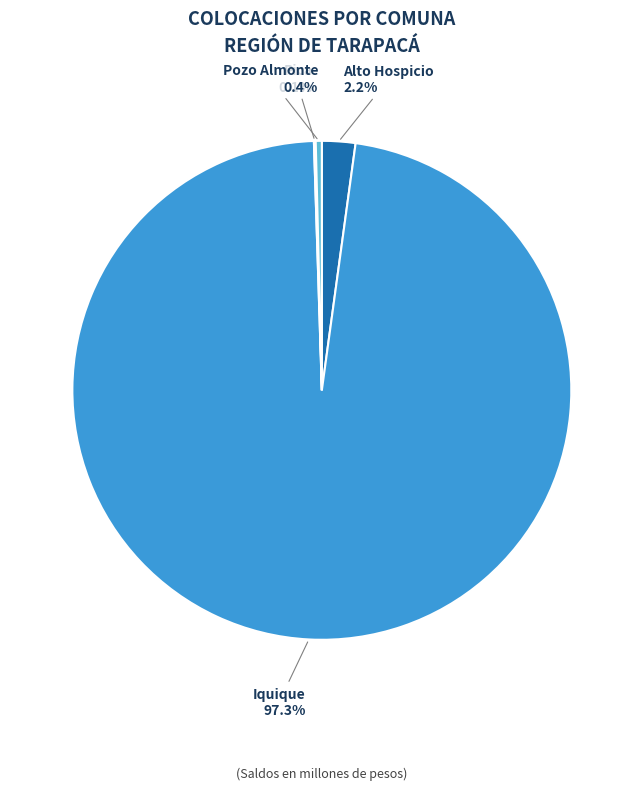

Which has a higher value, Pozo Almonte or Alto Hospicio?

Alto Hospicio